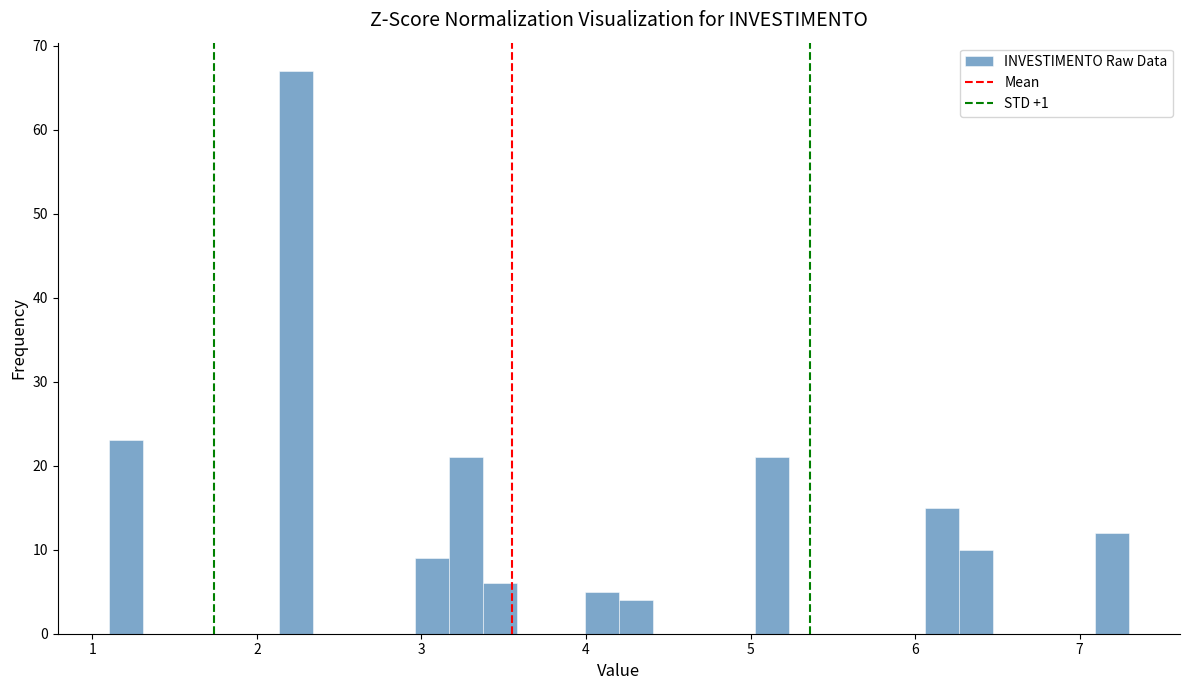

Read against the x-axis, roughly where is the centre of the tallest bar?

2.2